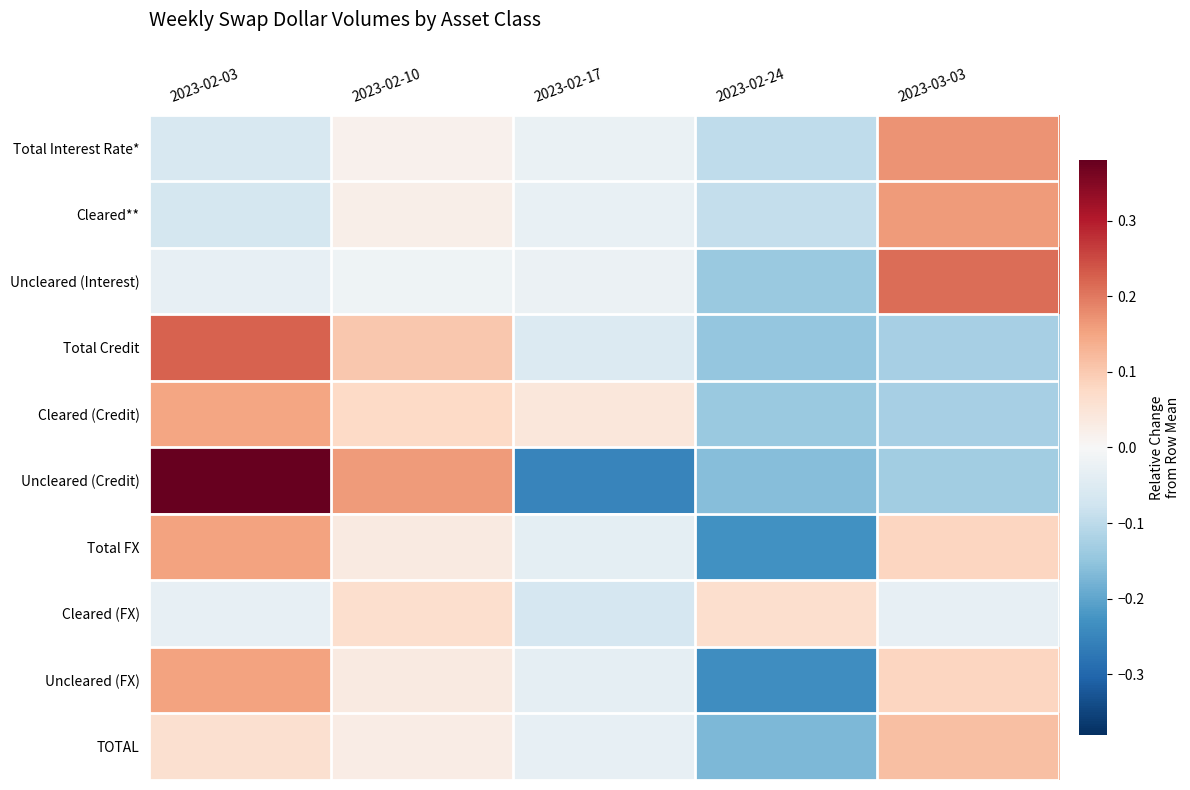

Reading left to right, extract all data points from this chart.

Total Interest Rate*: 2023-02-03=-0.1	2023-02-10=0.0	2023-02-17=-0.0	2023-02-24=-0.1	2023-03-03=0.2
Cleared**: 2023-02-03=-0.1	2023-02-10=0.0	2023-02-17=-0.0	2023-02-24=-0.1	2023-03-03=0.2
Uncleared (Interest): 2023-02-03=-0.0	2023-02-10=-0.0	2023-02-17=-0.0	2023-02-24=-0.1	2023-03-03=0.2
Total Credit: 2023-02-03=0.2	2023-02-10=0.1	2023-02-17=-0.1	2023-02-24=-0.1	2023-03-03=-0.1
Cleared (Credit): 2023-02-03=0.2	2023-02-10=0.1	2023-02-17=0.0	2023-02-24=-0.1	2023-03-03=-0.1
Uncleared (Credit): 2023-02-03=0.4	2023-02-10=0.2	2023-02-17=-0.3	2023-02-24=-0.2	2023-03-03=-0.1
Total FX: 2023-02-03=0.2	2023-02-10=0.0	2023-02-17=-0.0	2023-02-24=-0.2	2023-03-03=0.1
Cleared (FX): 2023-02-03=-0.0	2023-02-10=0.1	2023-02-17=-0.1	2023-02-24=0.1	2023-03-03=-0.0
Uncleared (FX): 2023-02-03=0.2	2023-02-10=0.0	2023-02-17=-0.0	2023-02-24=-0.2	2023-03-03=0.1
TOTAL: 2023-02-03=0.1	2023-02-10=0.0	2023-02-17=-0.0	2023-02-24=-0.2	2023-03-03=0.1